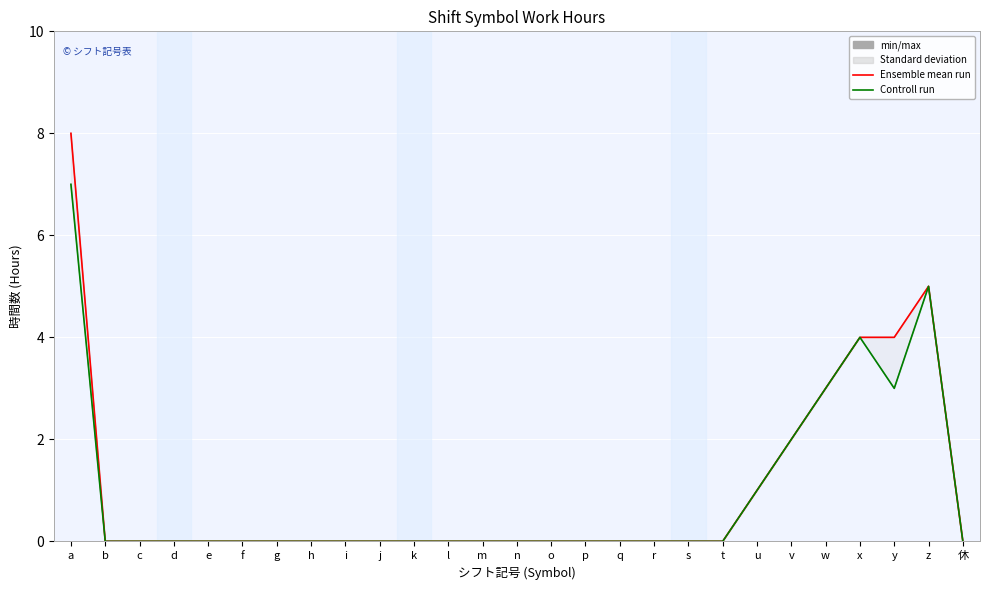

The Controll run (サービス提供時間内) series shows 2 at y. True or false?

False